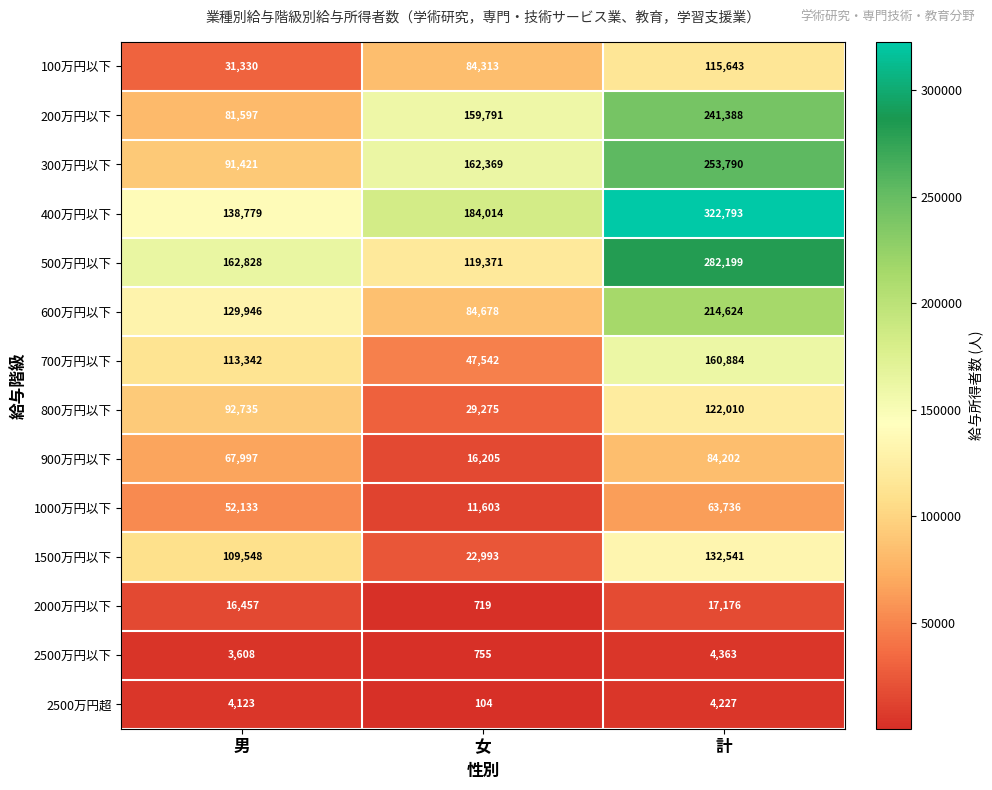

Between 男 and 女, which series saw the biggest shift?

1500万円以下